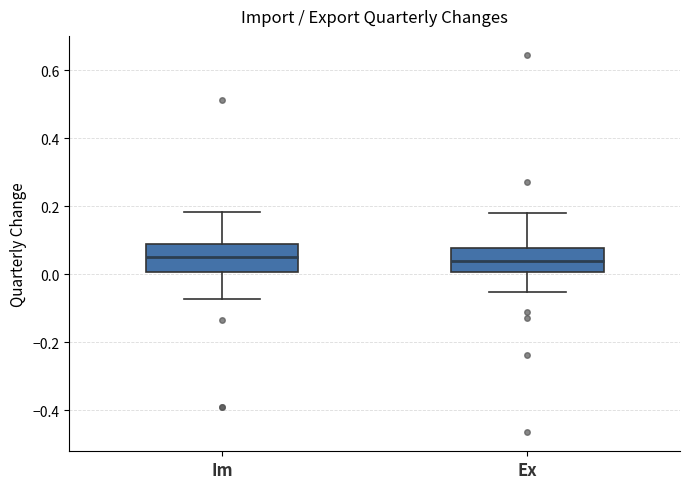

Reading left to right, read every box against the y-axis: the position of its median line, the range the box covers, and the ends of its whiskers. The values are not printed on the chart, so give them approximately, as read against the axis.

Im: median 0.04, box 0.00 to 0.10, whiskers -0.08 to 0.18
Ex: median 0.04, box 0.00 to 0.08, whiskers -0.06 to 0.18